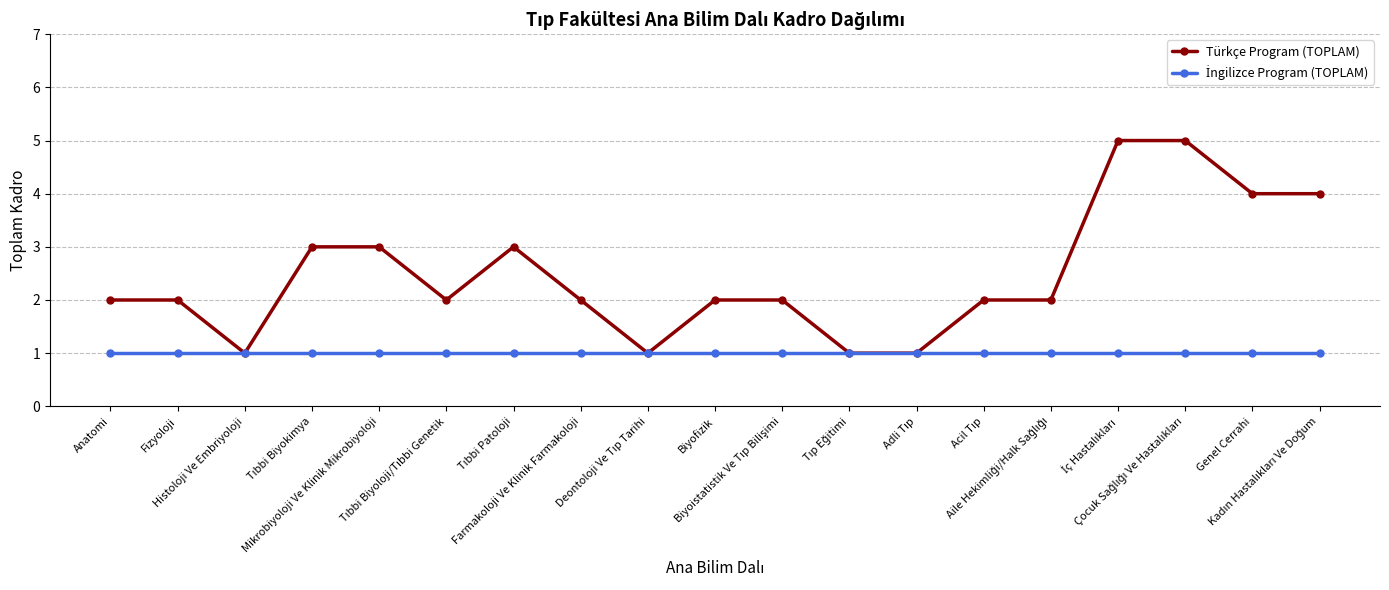

What is the greatest value displayed?

5